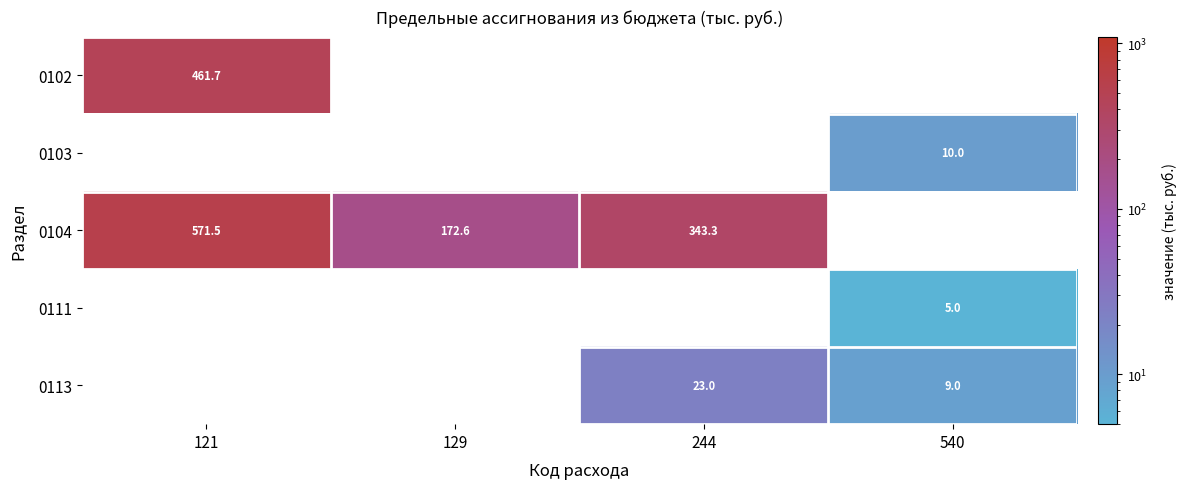

The 0102 series shows 461.7 at 121. True or false?

True